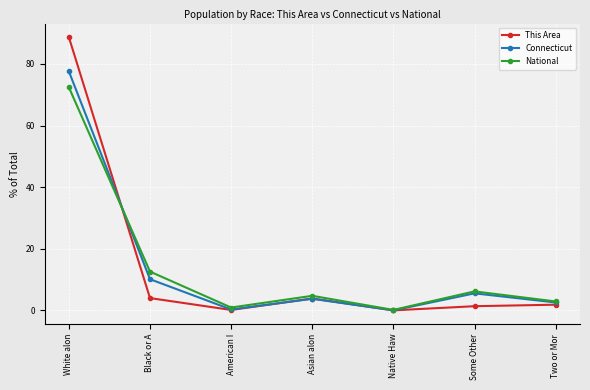

What is the difference between the maximum and second lowest values in the Connecticut series?

77.3